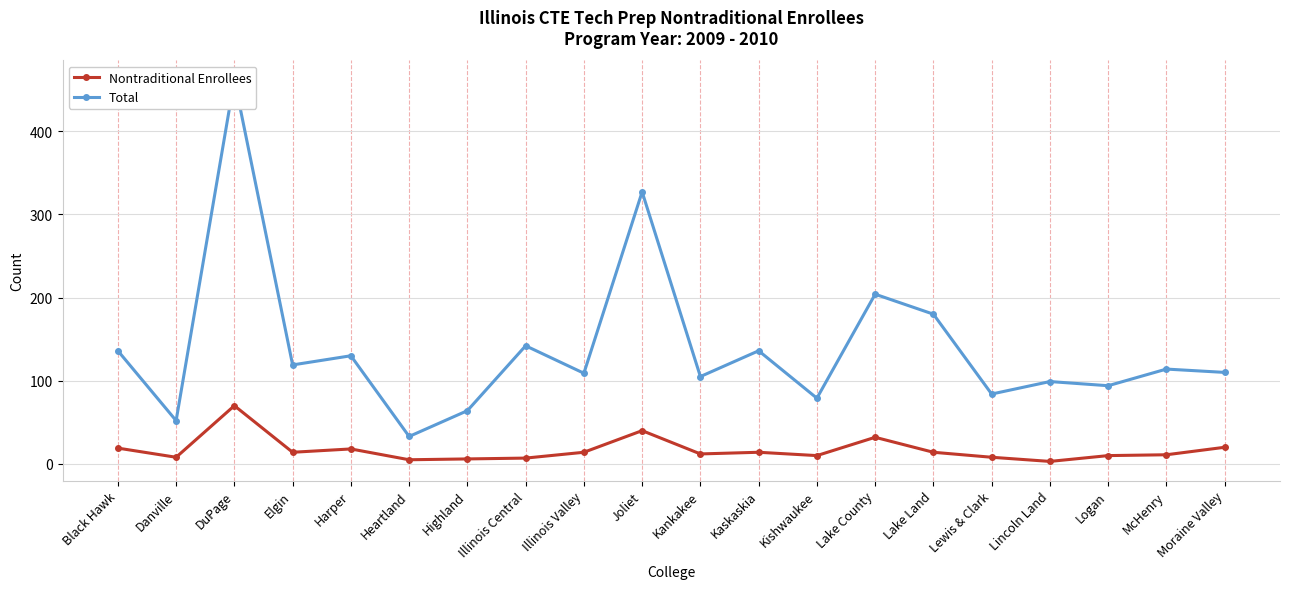

Reading right to left, extract all data points from this chart.

Nontraditional Enrollees: 20	11	10	3	8	14	32	10	14	12	40	14	7	6	5	18	14	70	8	19
Total: 110	114	94	99	84	180	204	79	136	105	327	109	142	64	33	130	119	462	52	136